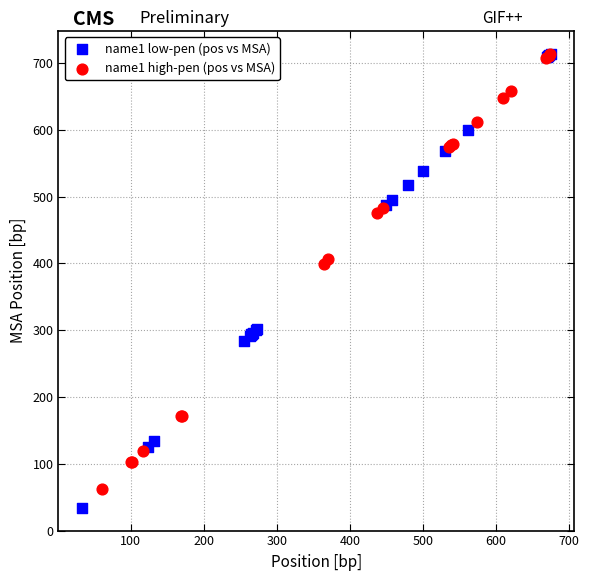

Which series has the largest Y range (max minus min)?

name1 low-pen (pos vs MSA)